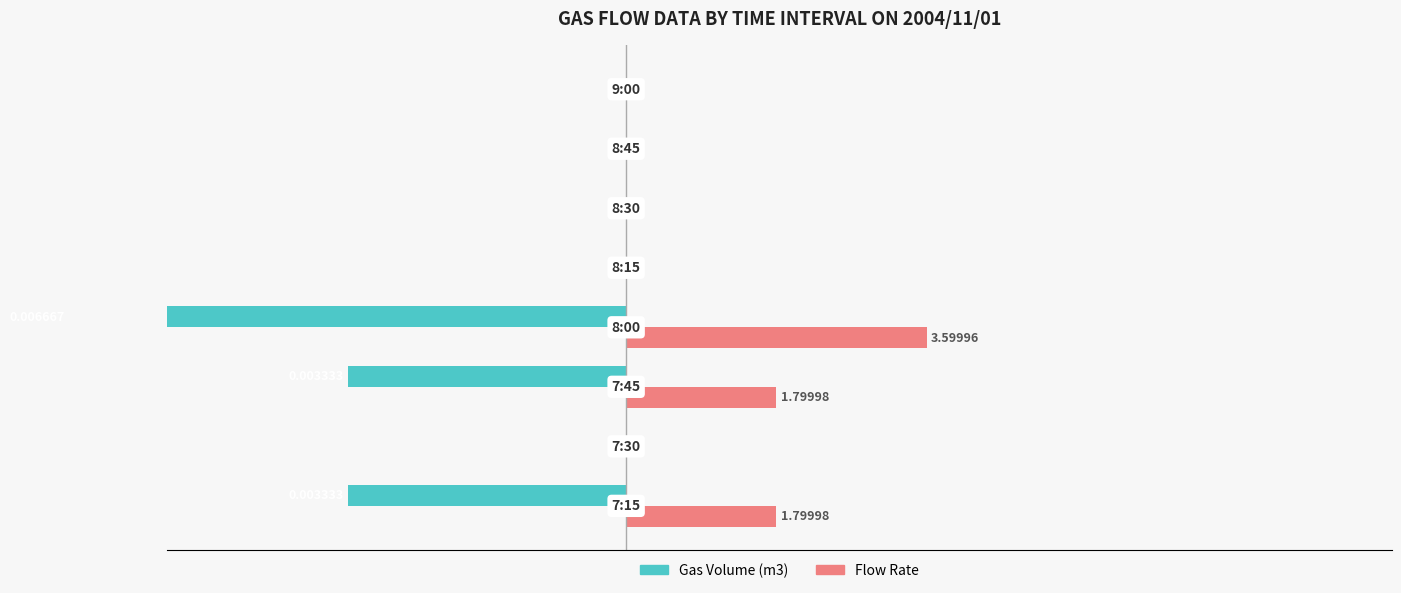

What are all the series names shown in the legend?

Gas Volume (m3), Flow Rate